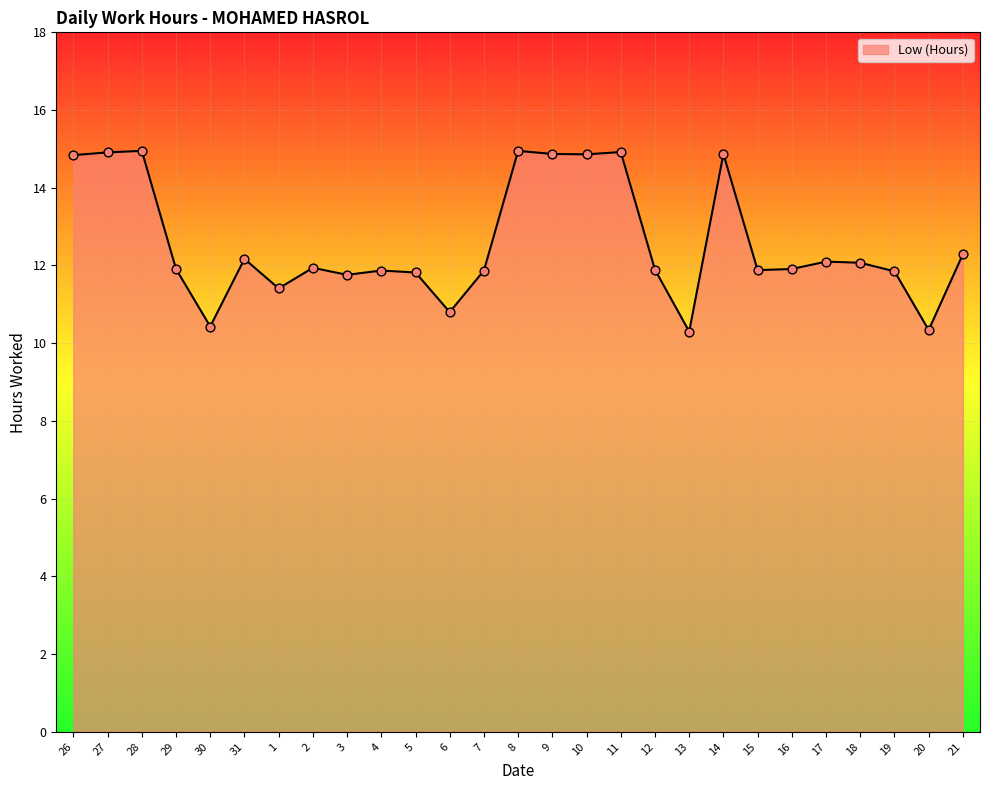

Between 1 and 14, which is larger?

14